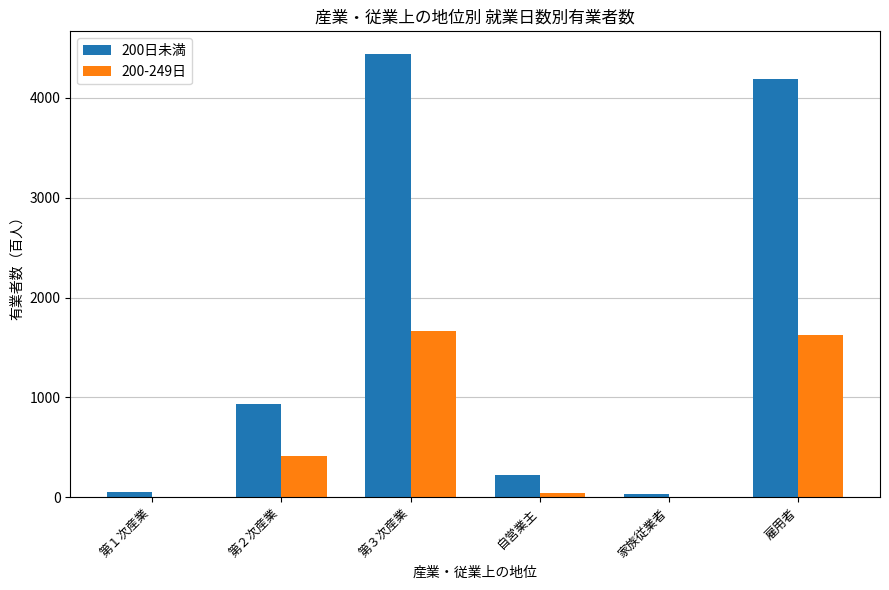

Which category has the highest value in the 200-249日 series?

第３次産業